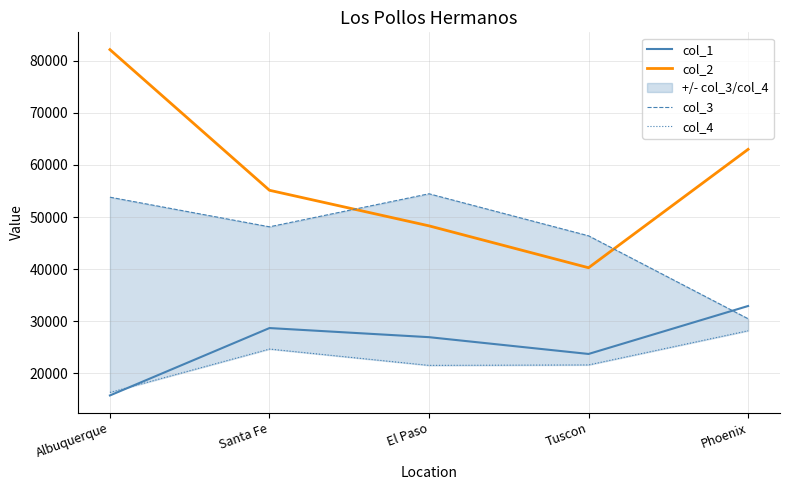

What is the sum of all col_1 values?

128112